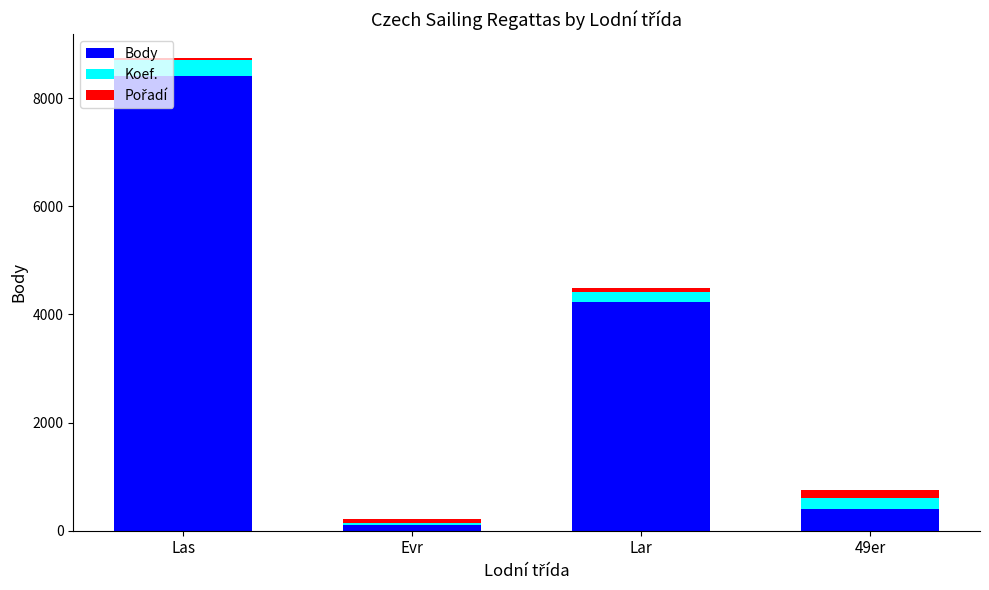

List the labels in order of Body value, largest first.

Las, Lar, 49er, Evr